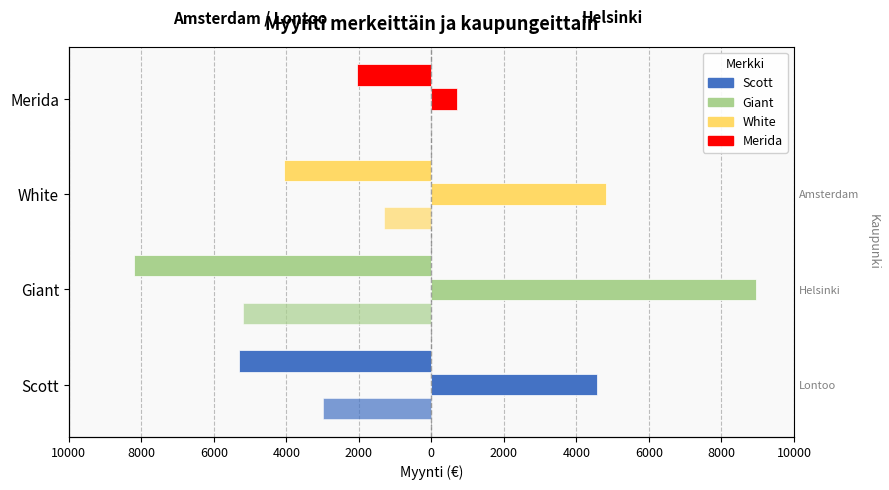

How many bars are there in each group?

3